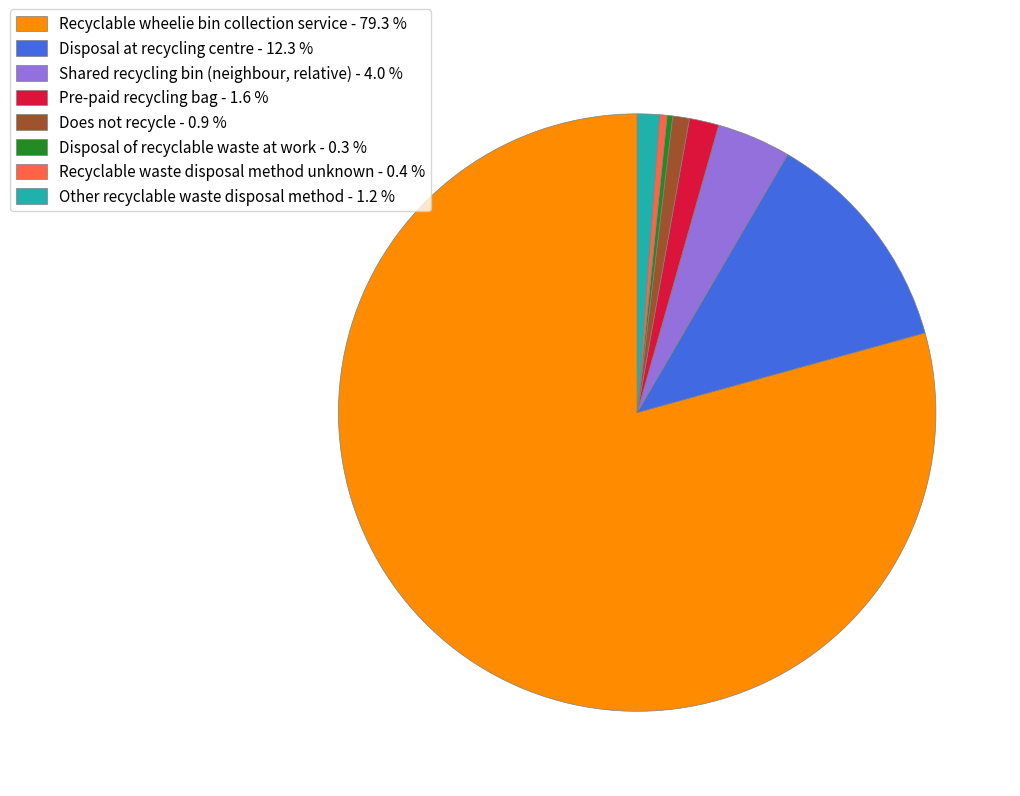

Does any single category account for the majority?

Yes